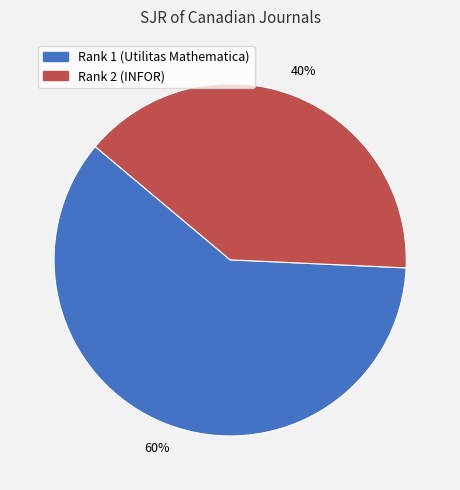

Is the sum of Rank 1 (Utilitas Mathematica) and Rank 2 (INFOR) greater than half?

Yes